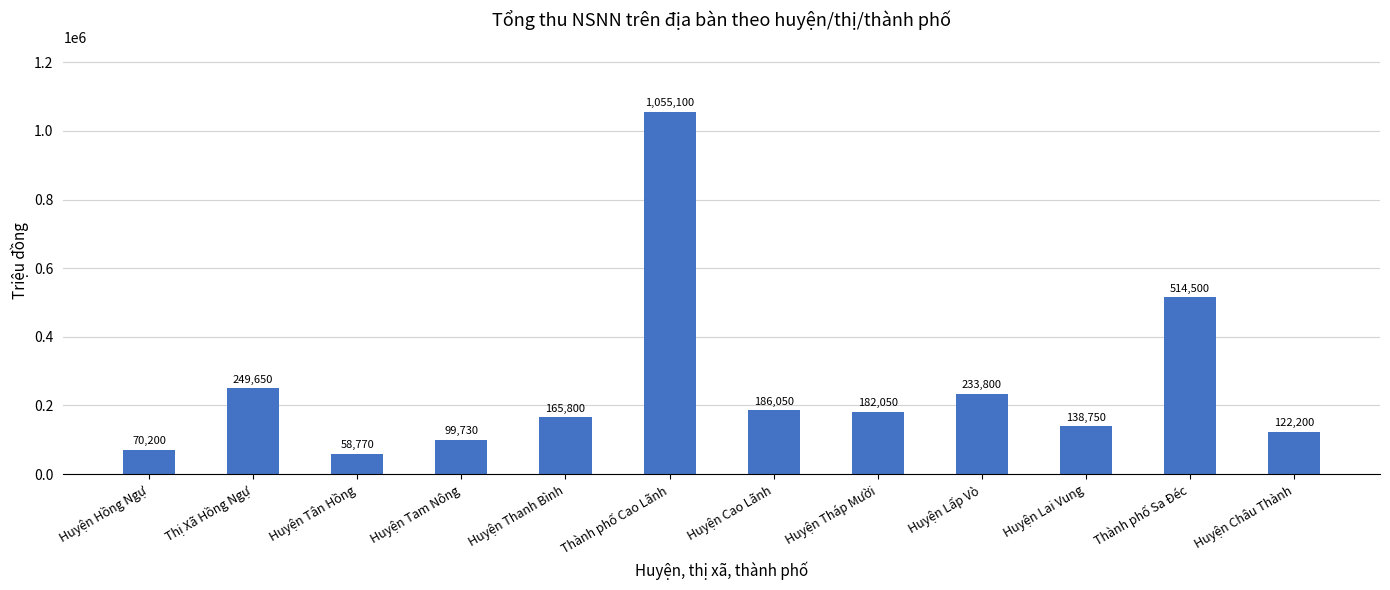

What is the difference between the maximum and minimum values?

996330